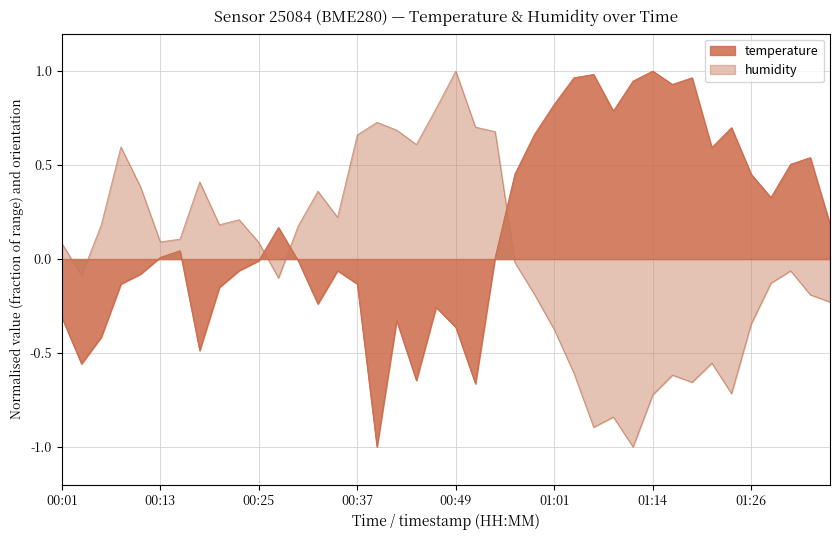

Which category has the highest value in the temperature series?

01:14